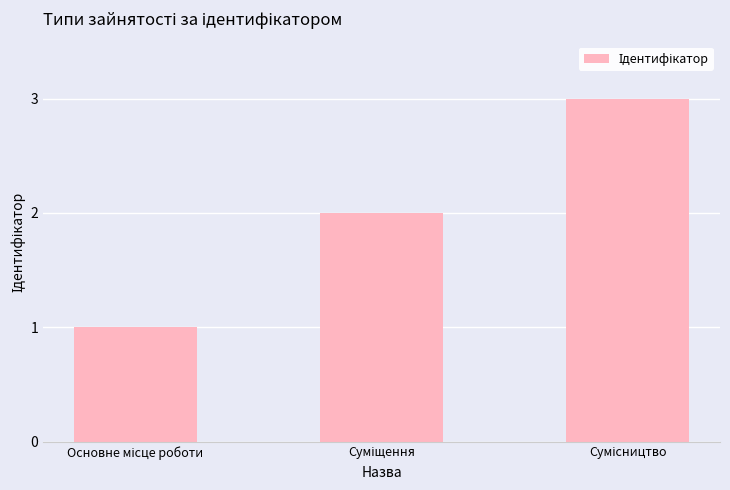

What is the greatest value displayed?

3